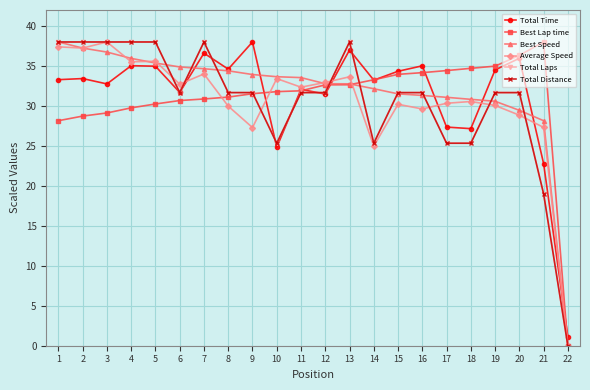

The value of Average Speed at 9 is 16.7. True or false?

False